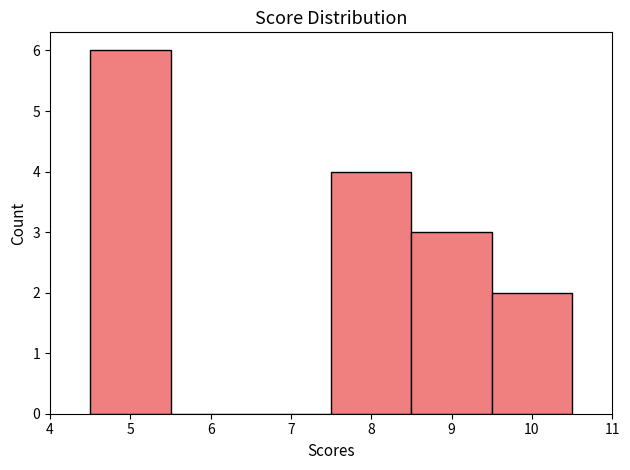

Reading left to right, transcribe this chart: for each bar, give the range it covers on the x-axis and its height. The values are not printed on the chart, so give them approximately, as read against the axis.

4.5 to 5.5: 6
5.5 to 6.5: 0
6.5 to 7.5: 0
7.5 to 8.5: 4
8.5 to 9.5: 3
9.5 to 10.5: 2